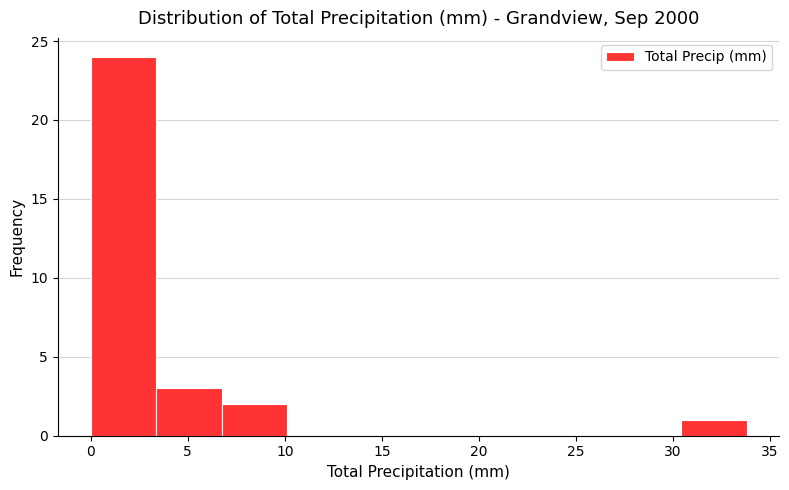

How tall is the bar that spans 3.5 to 7.0 on the x-axis? Neither the bar edges nor the heights are printed on the chart, so give them approximately, as read against the axes.

3